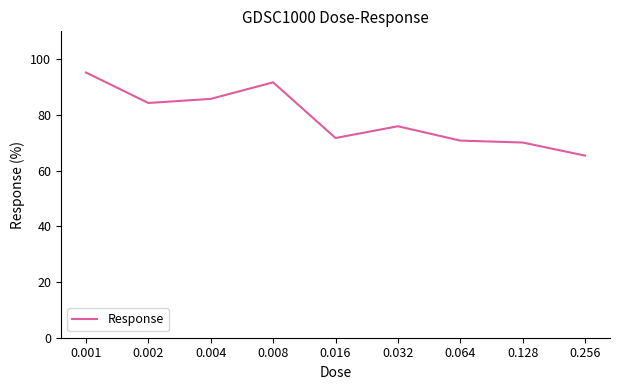

Is it true that the value at 0.064 is 22.0?

False